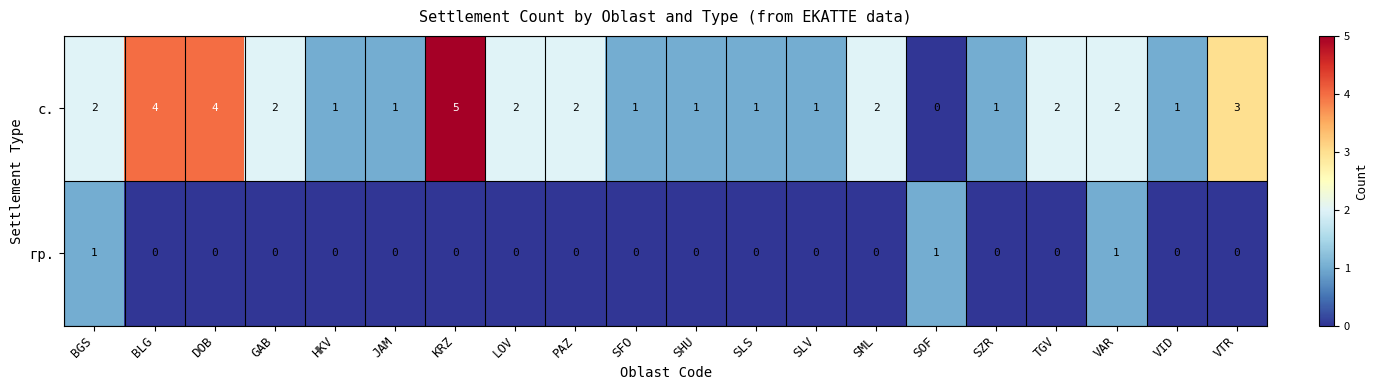

Which series has the largest range (max minus min)?

с.